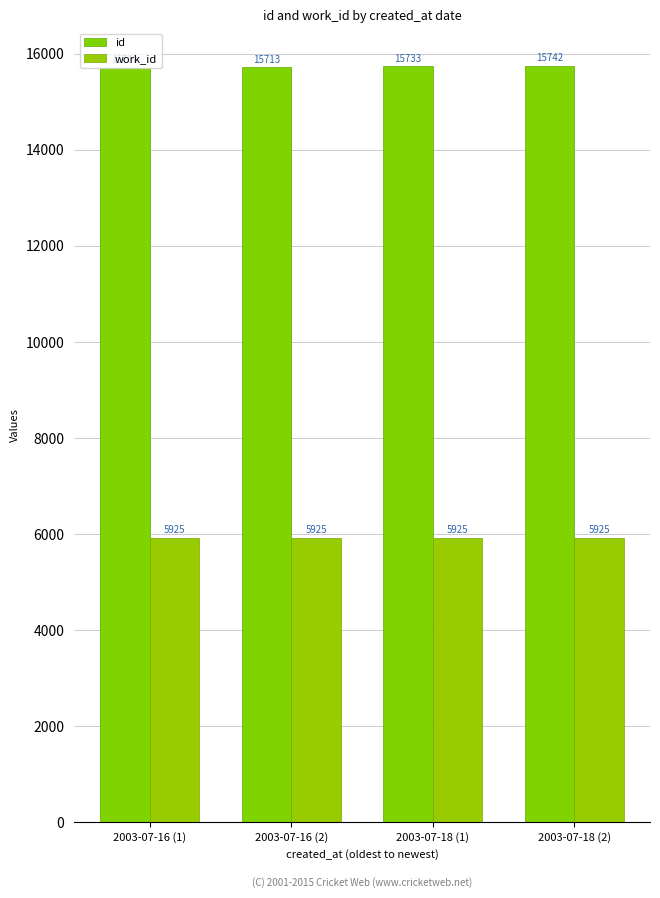

Rank the series by their average value, from lowest to highest.

work_id, id